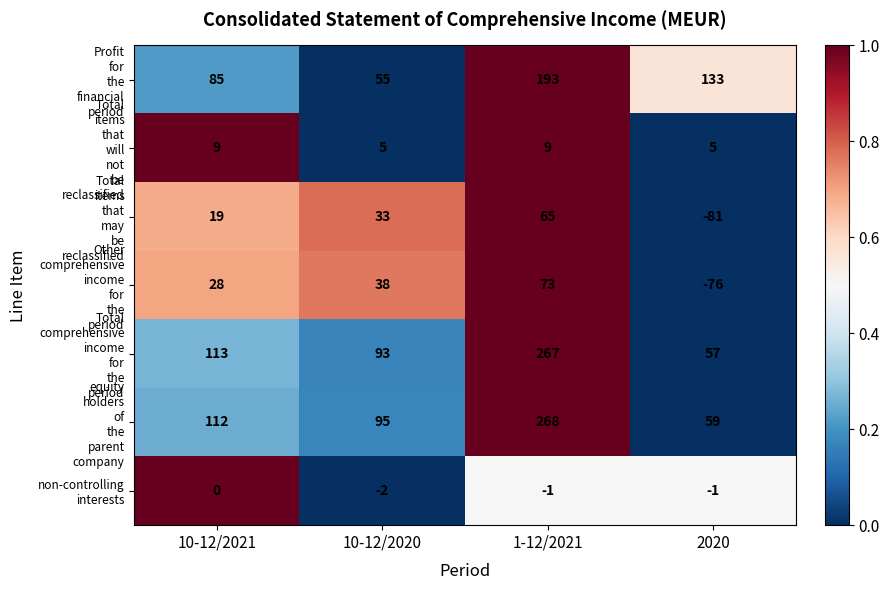

At which category does the chart reach its peak across all series?

1-12/2021